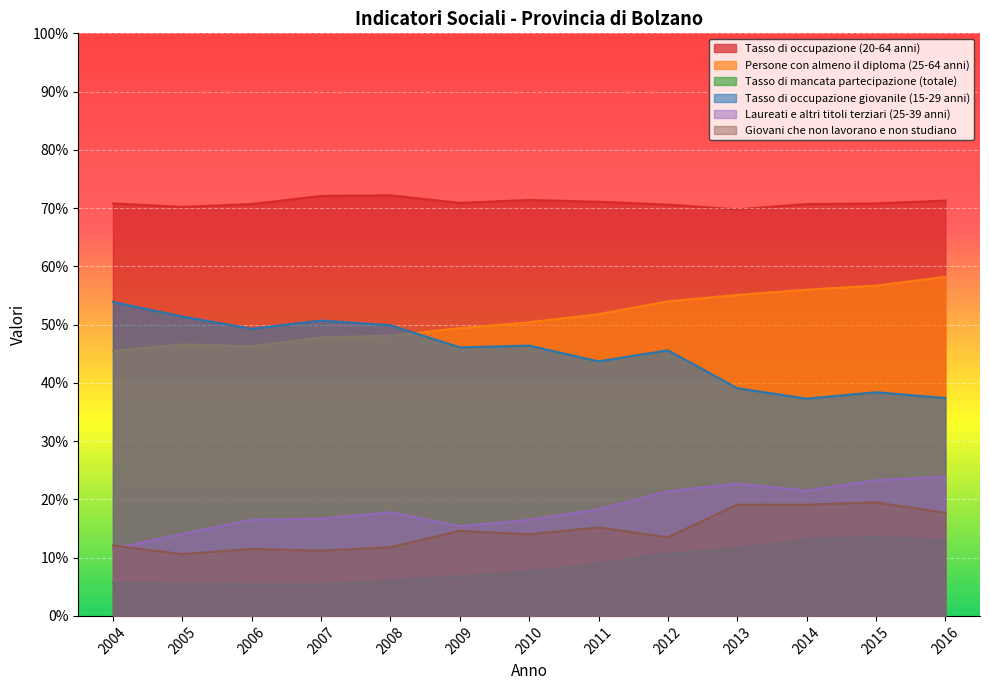

True or false: Tasso di occupazione giovanile (15-29 anni) has a value of 38.4 at 2015.

True